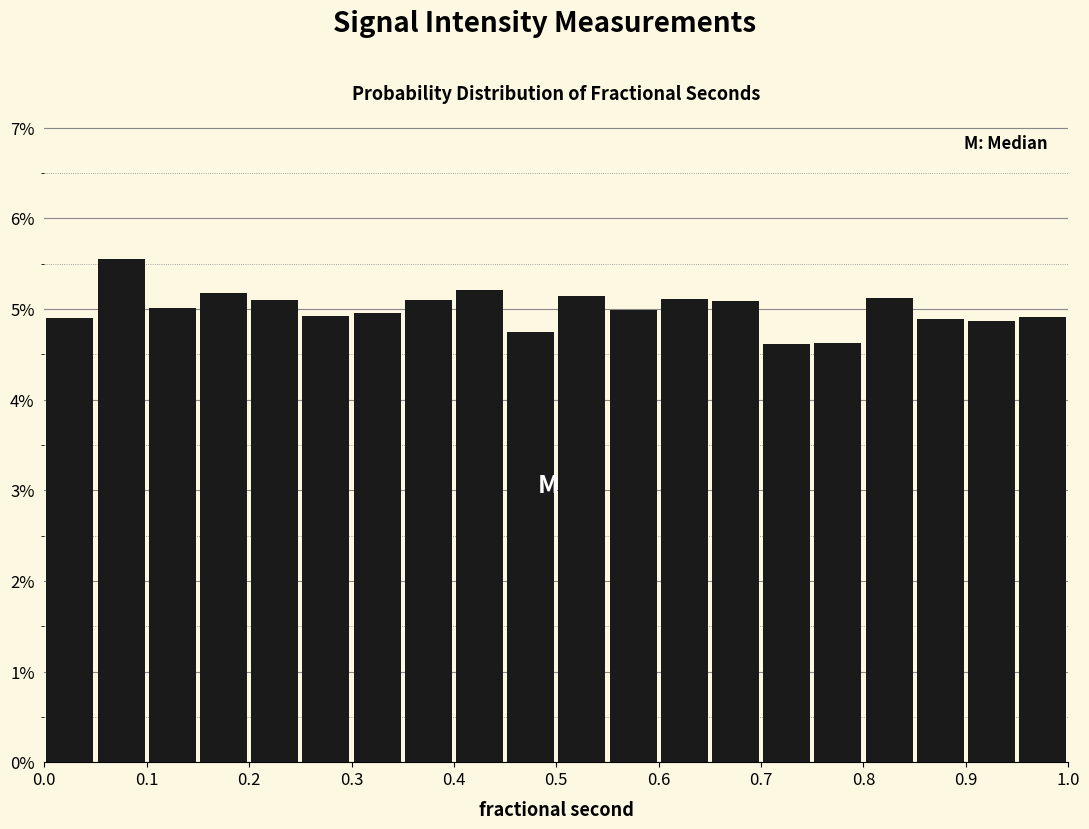

Which range on the x-axis has the tallest bar?

0.05 to 0.10